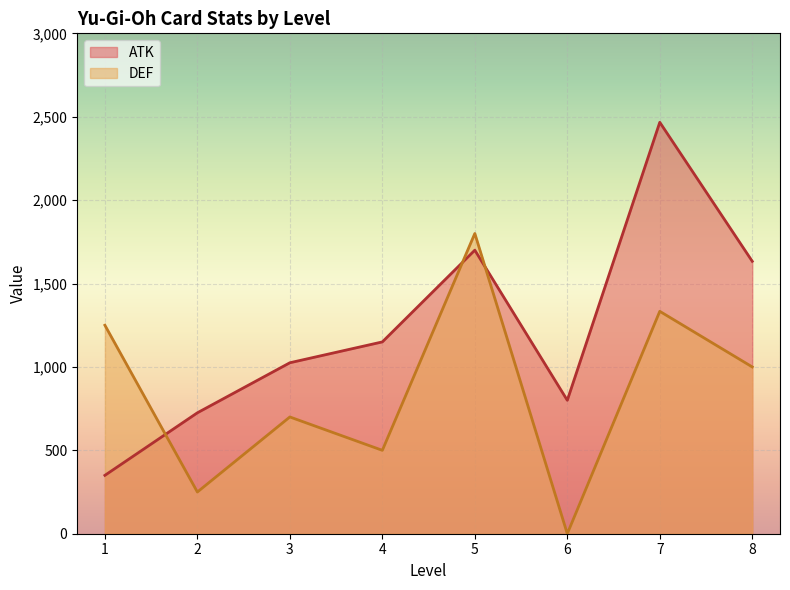

What is the difference between the maximum and minimum values in the ATK series?

2116.7